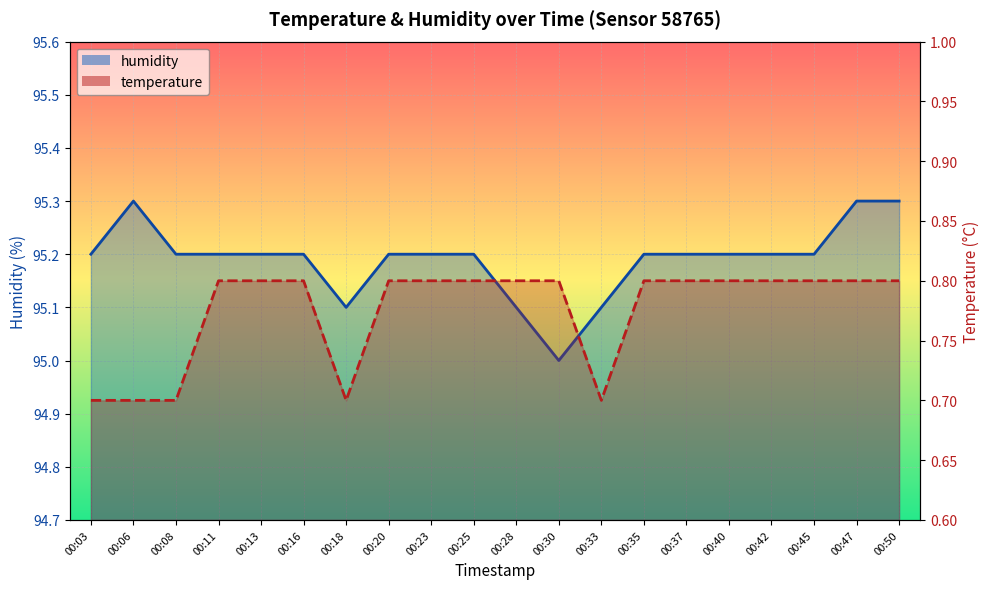

List the series in order of their overall mean, highest first.

humidity, temperature